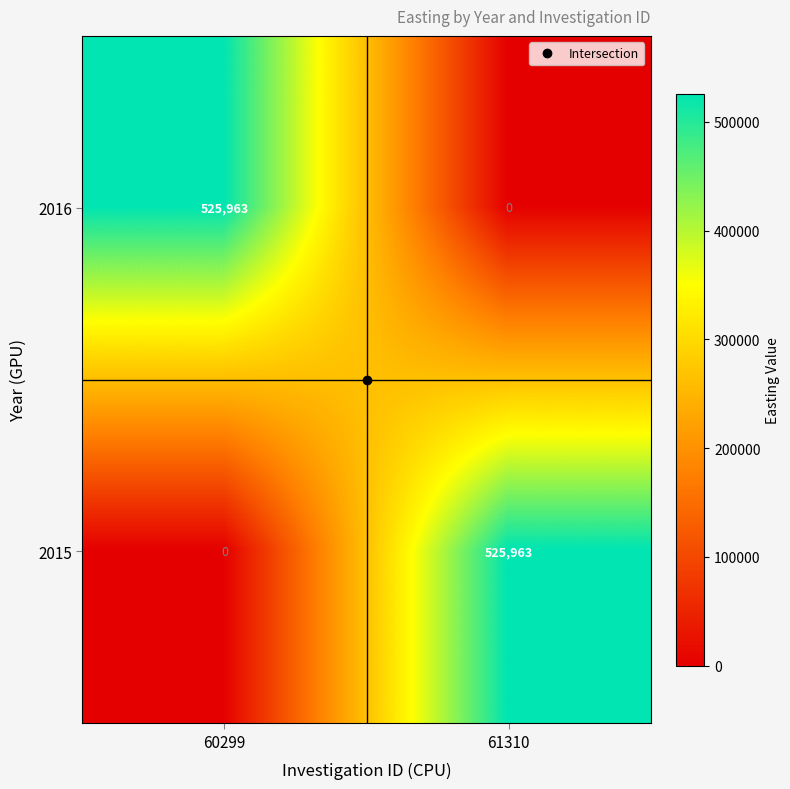

True or false: 2015 has a value of 525963 at 61310.

True